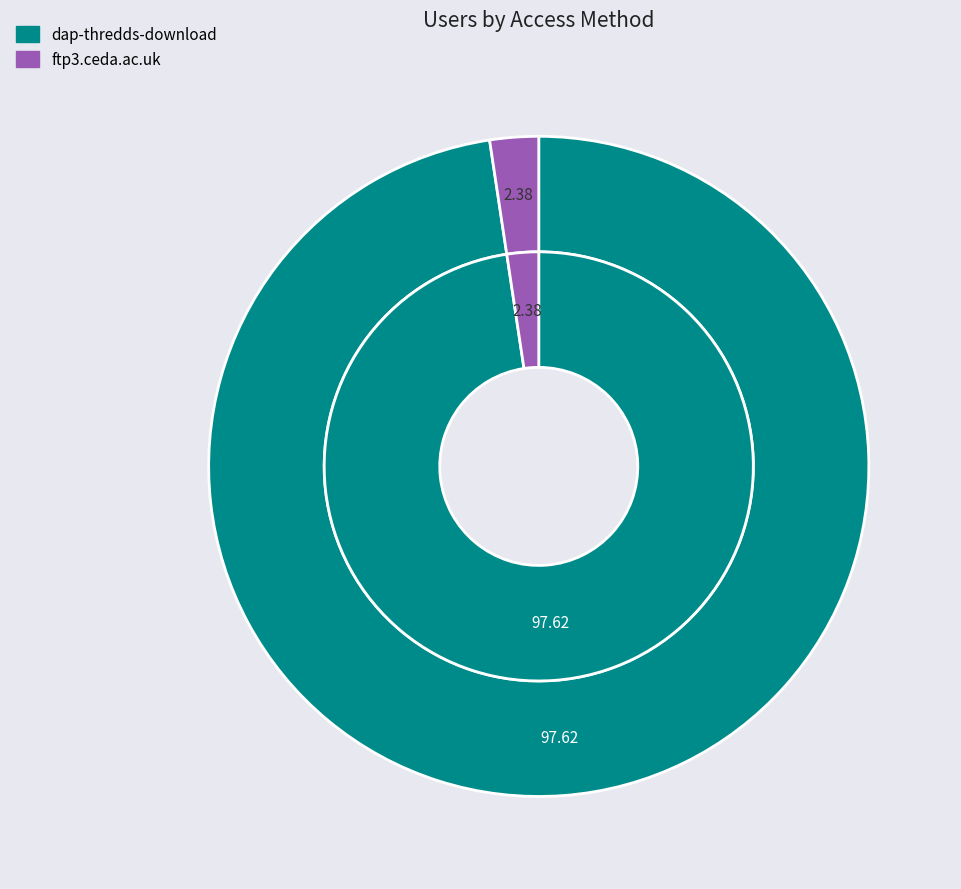

To the nearest percent, what is the difference between the largest and smallest slice percentages?

95%